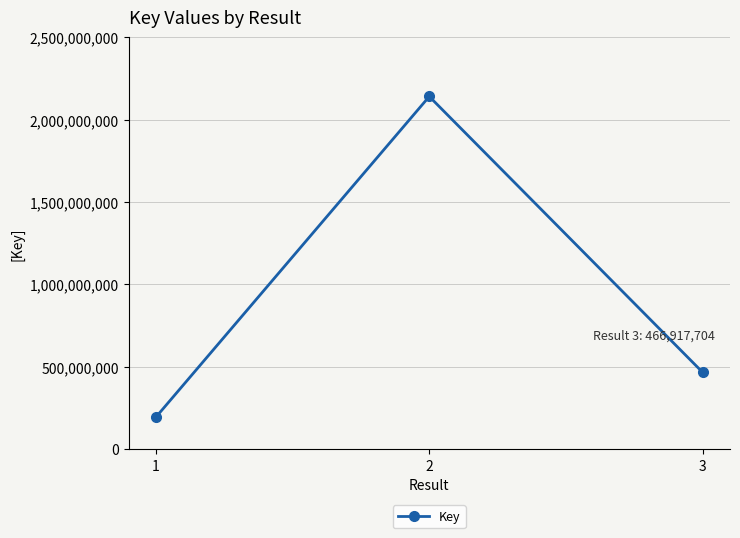

Approximately how many times larger is the value at 3 compared to 2?

0.2